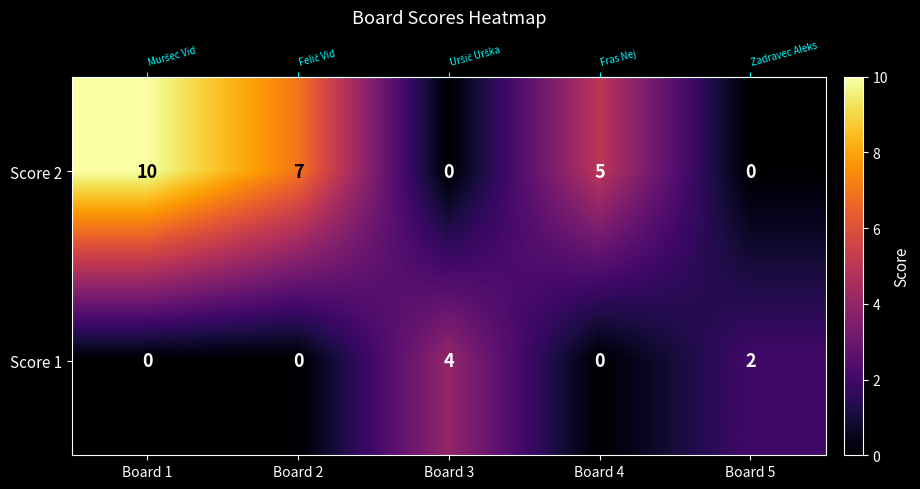

Reading left to right, extract all data points from this chart.

Score 2: 10	7	0	5	0
Score 1: 0	0	4	0	2